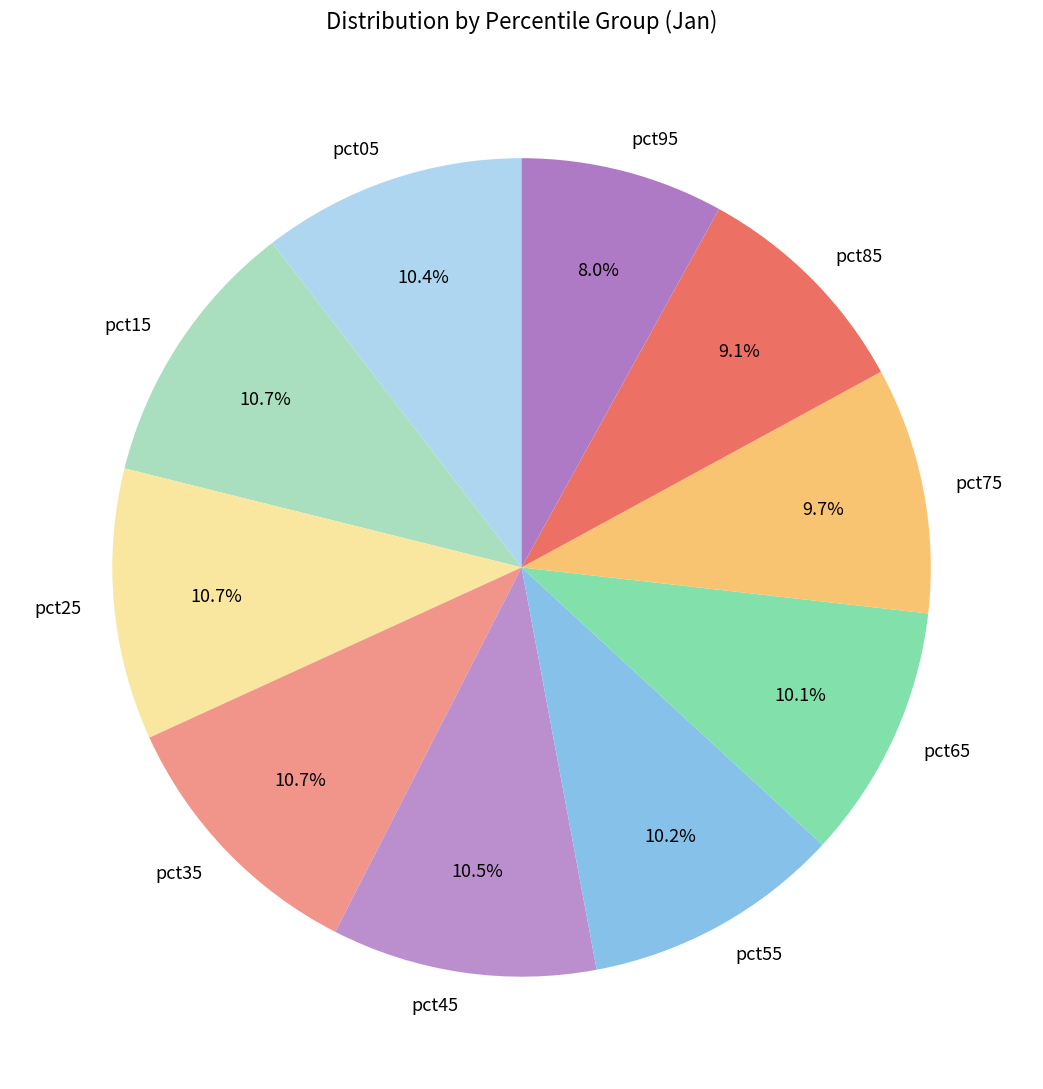

To the nearest percent, what percentage of the pie is pct55?

10%